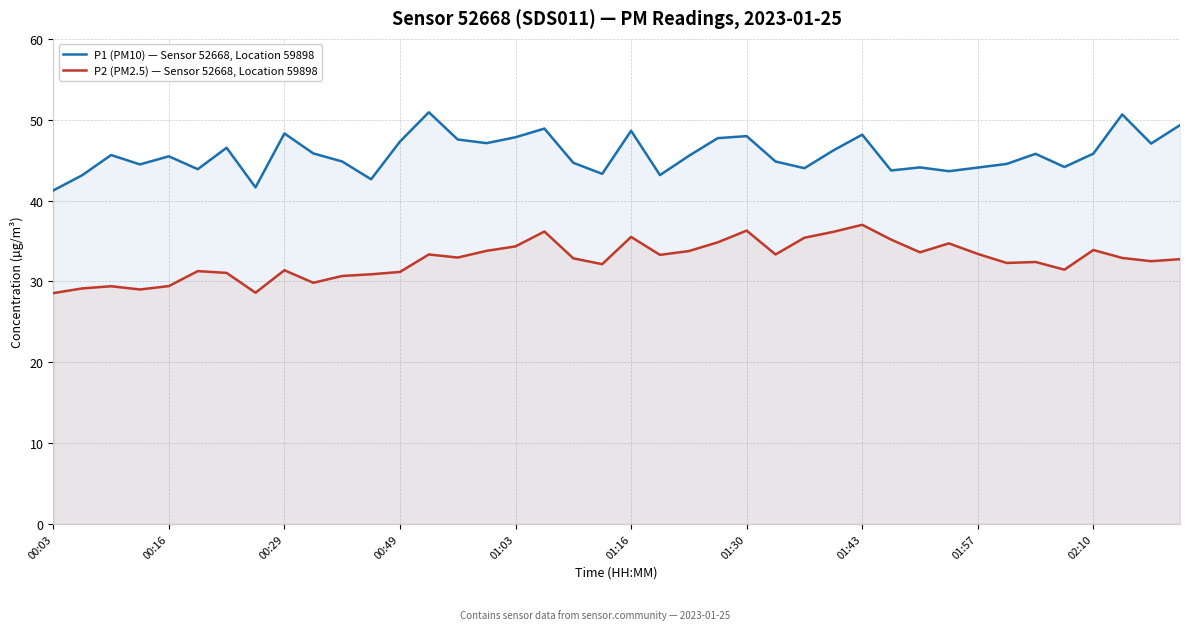

True or false: P2 (PM2.5) — Sensor 52668, Location 59898 and P1 (PM10) — Sensor 52668, Location 59898 cross at least once.

False